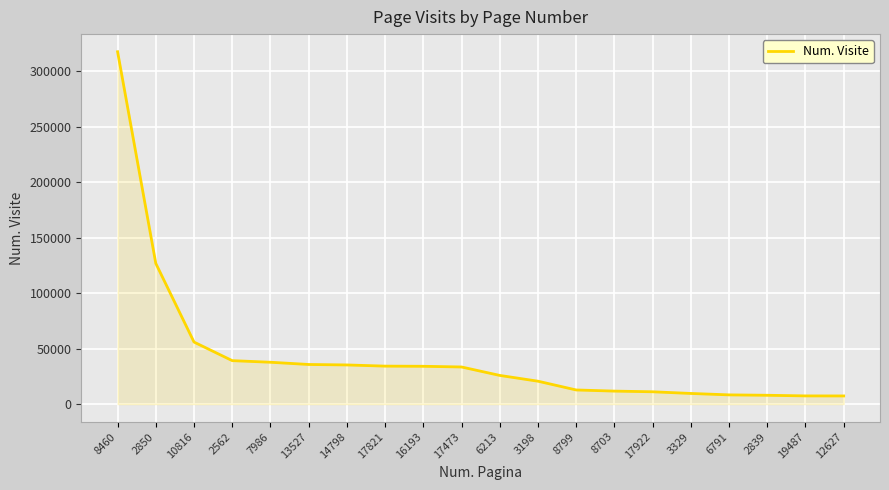

At which label is the value closest to 162562?

2850